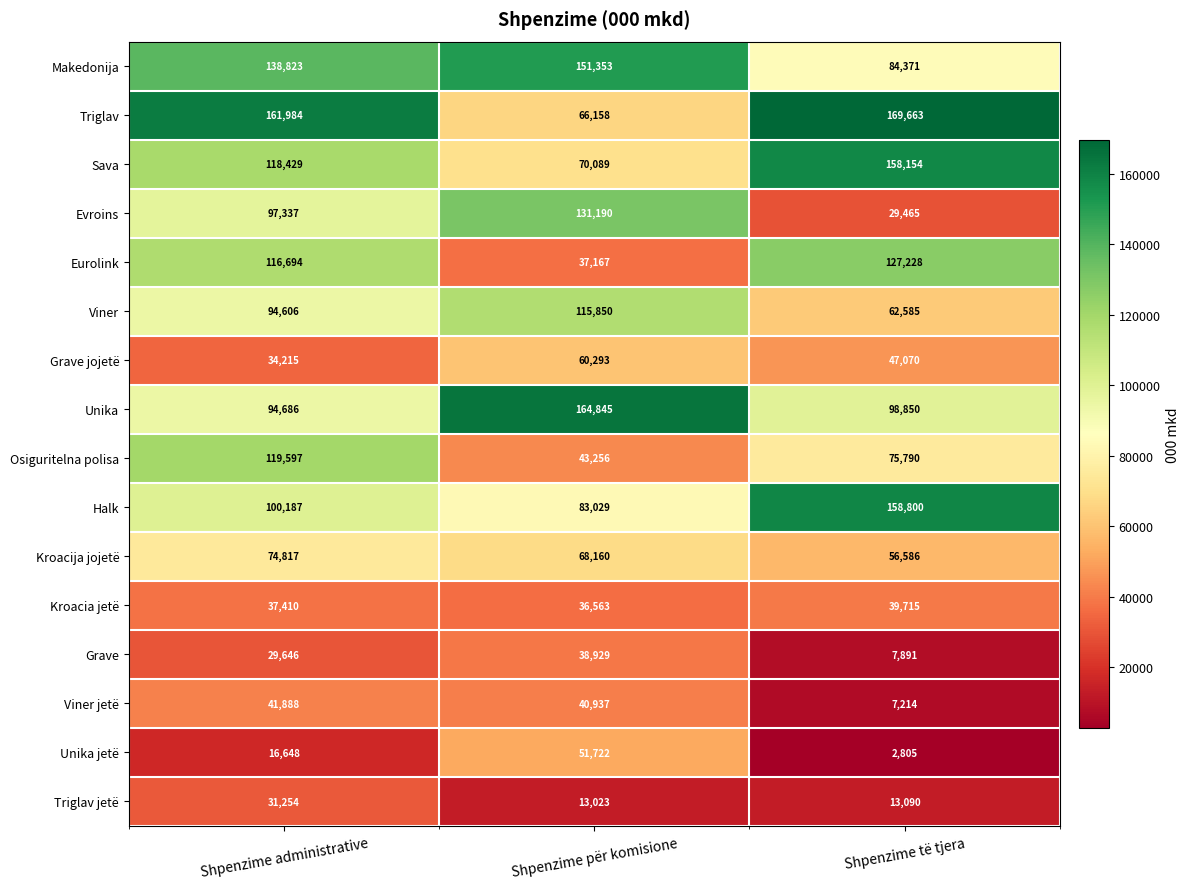

List the labels in order of Evroins value, largest first.

Shpenzime për komisione, Shpenzime administrative, Shpenzime të tjera